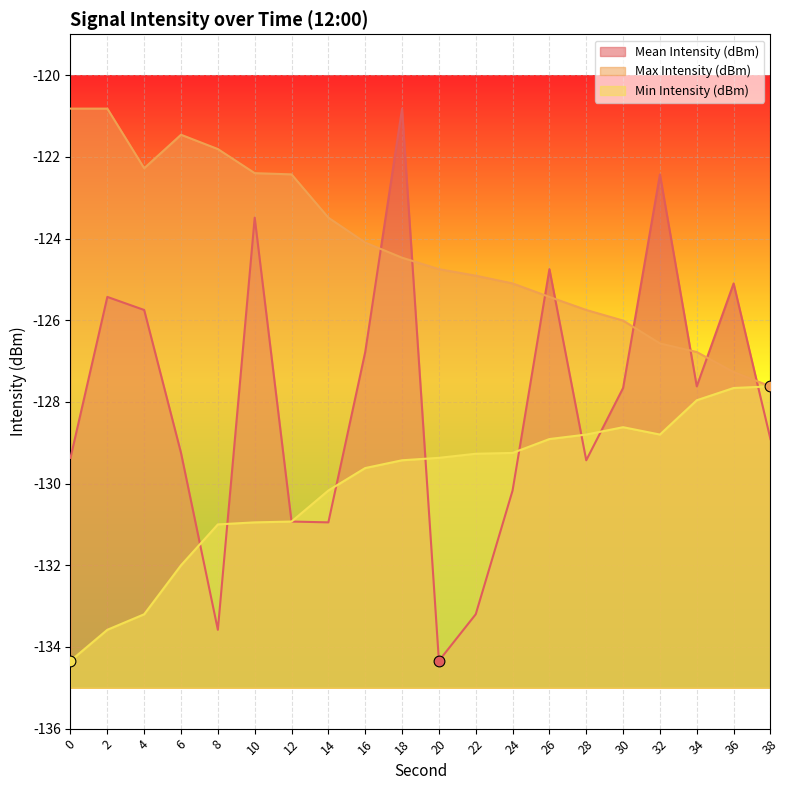

What are all the series names shown in the legend?

Mean Intensity (dBm), Max Intensity (dBm), Min Intensity (dBm)